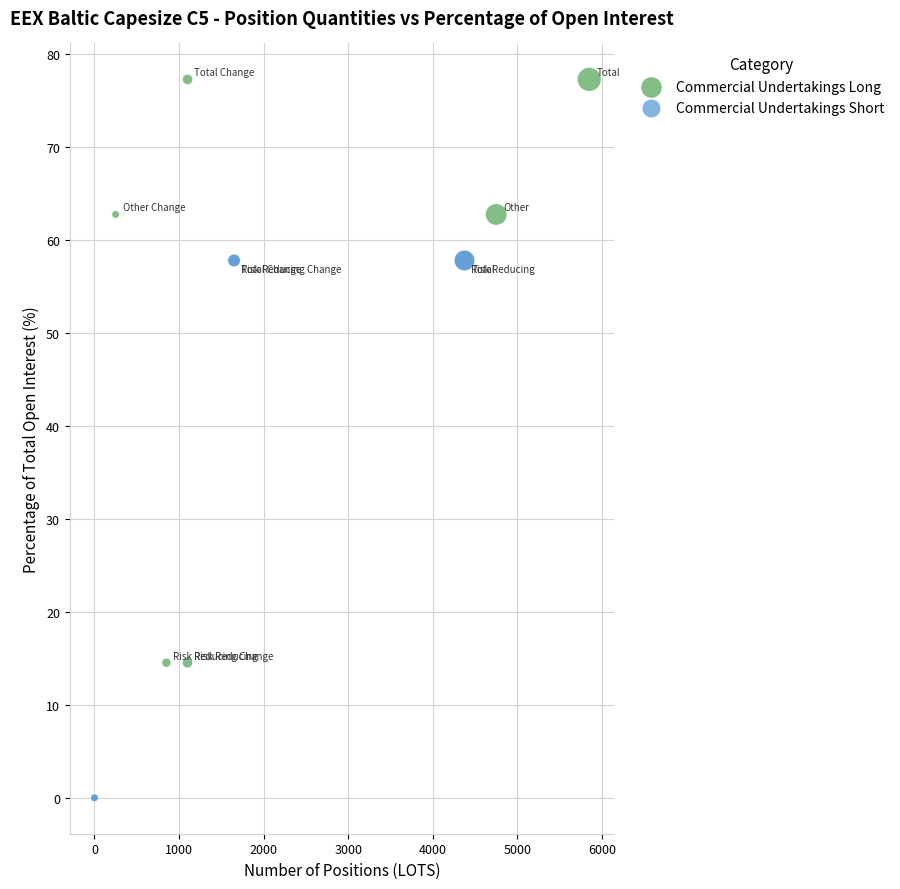

Which series reaches the minimum Y coordinate?

Commercial Undertakings Short